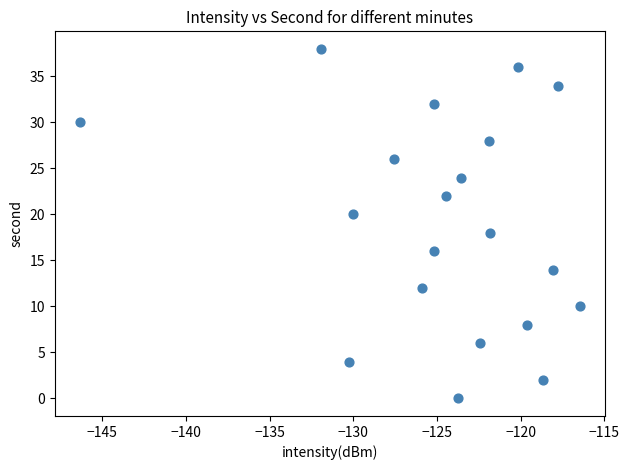

What is the range of Y values (max minus min)?

38